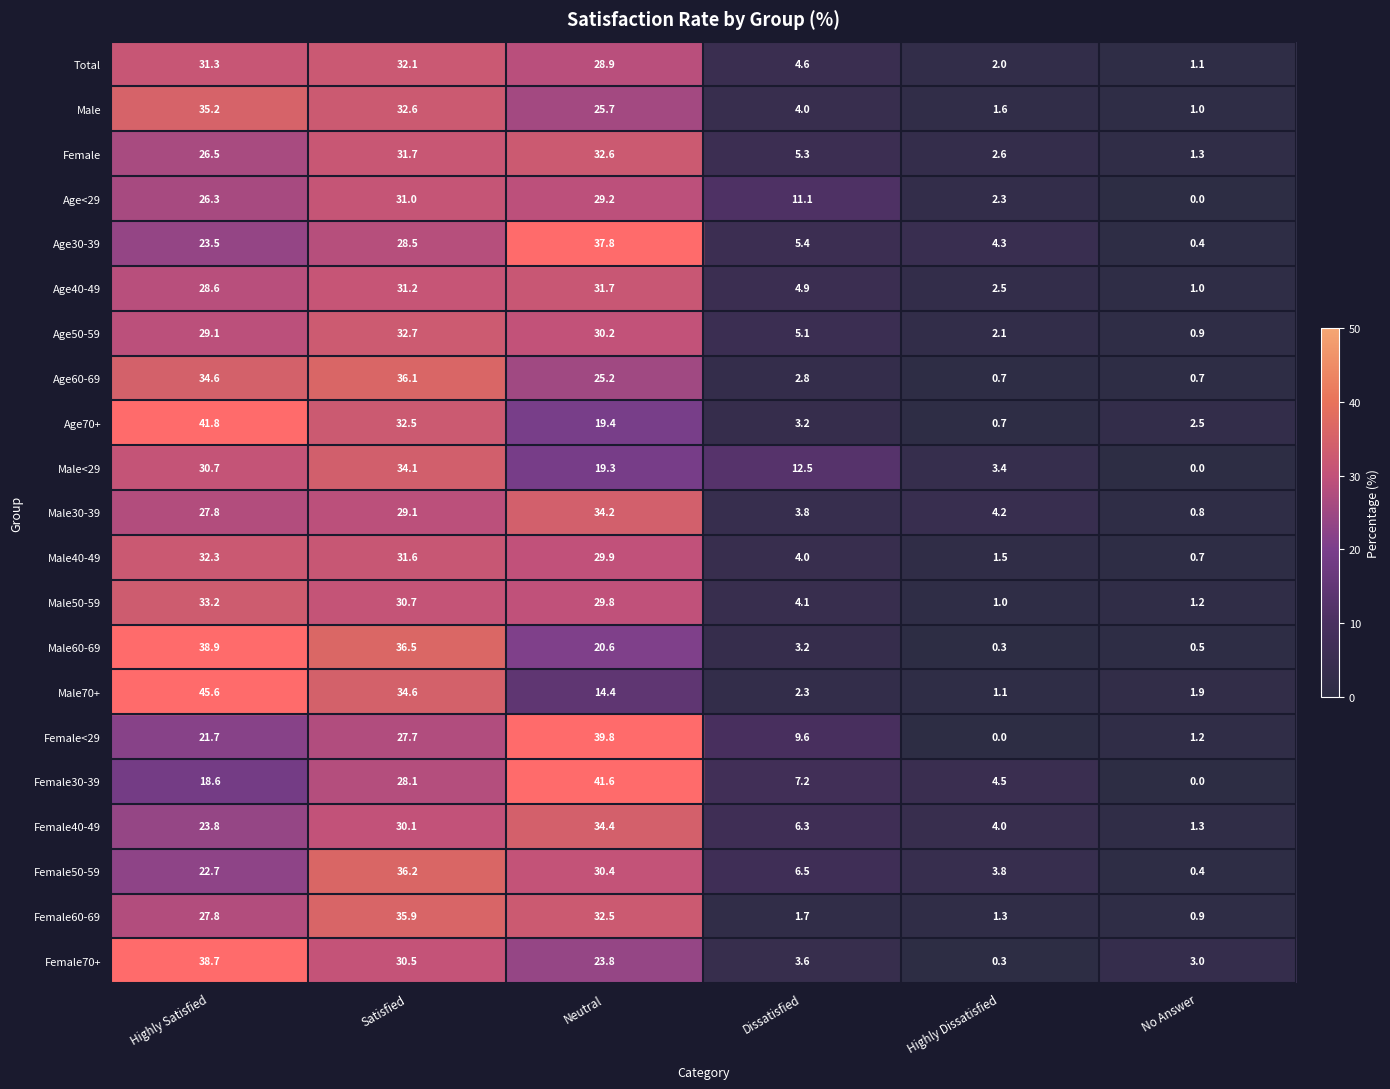

At which label does Female70+ reach its peak?

Highly Satisfied